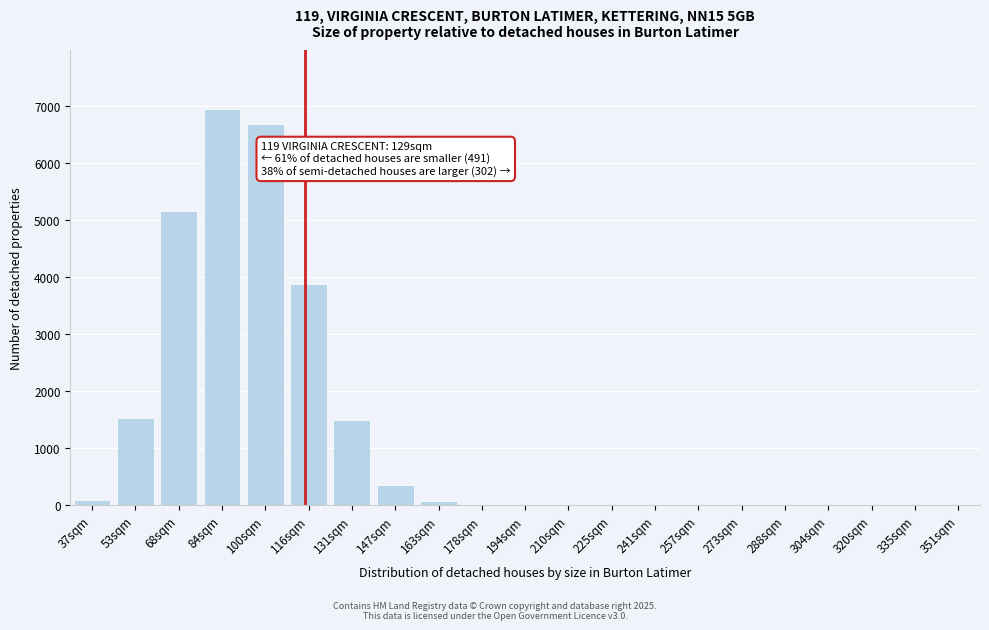

The chart shows a value of 67 at 163sqm. True or false?

True